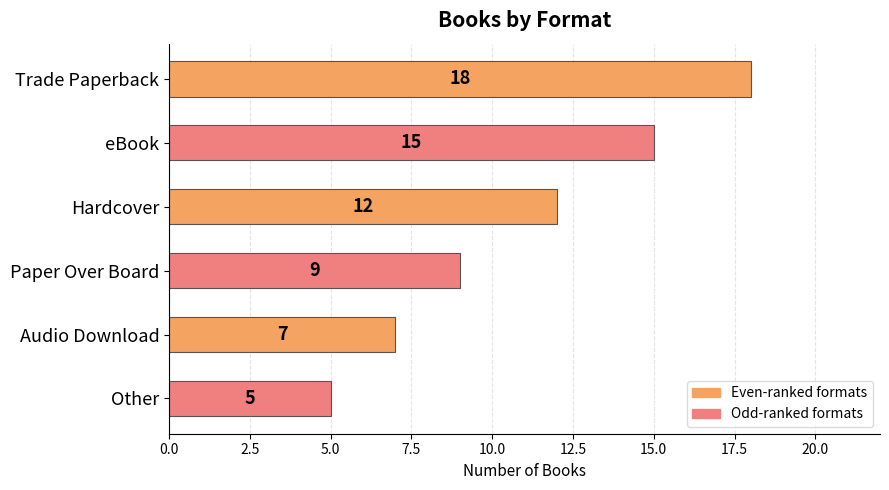

Reading bottom to top, transcribe all the data shown in this chart.

Other=5	Audio Download=7	Paper Over Board=9	Hardcover=12	eBook=15	Trade Paperback=18